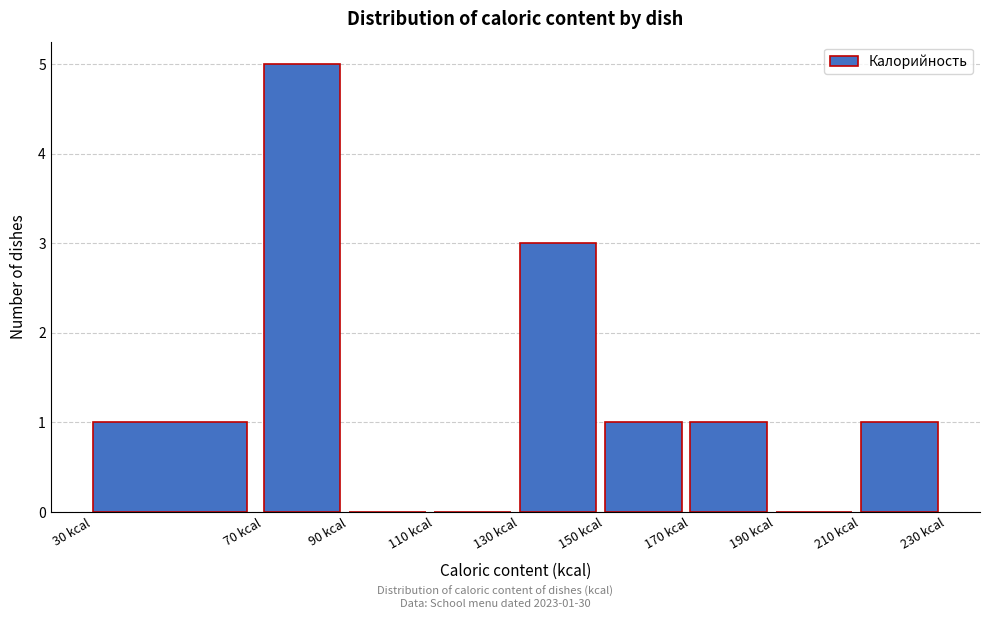

Over which range of the x-axis is the bar tallest?

70 to 90